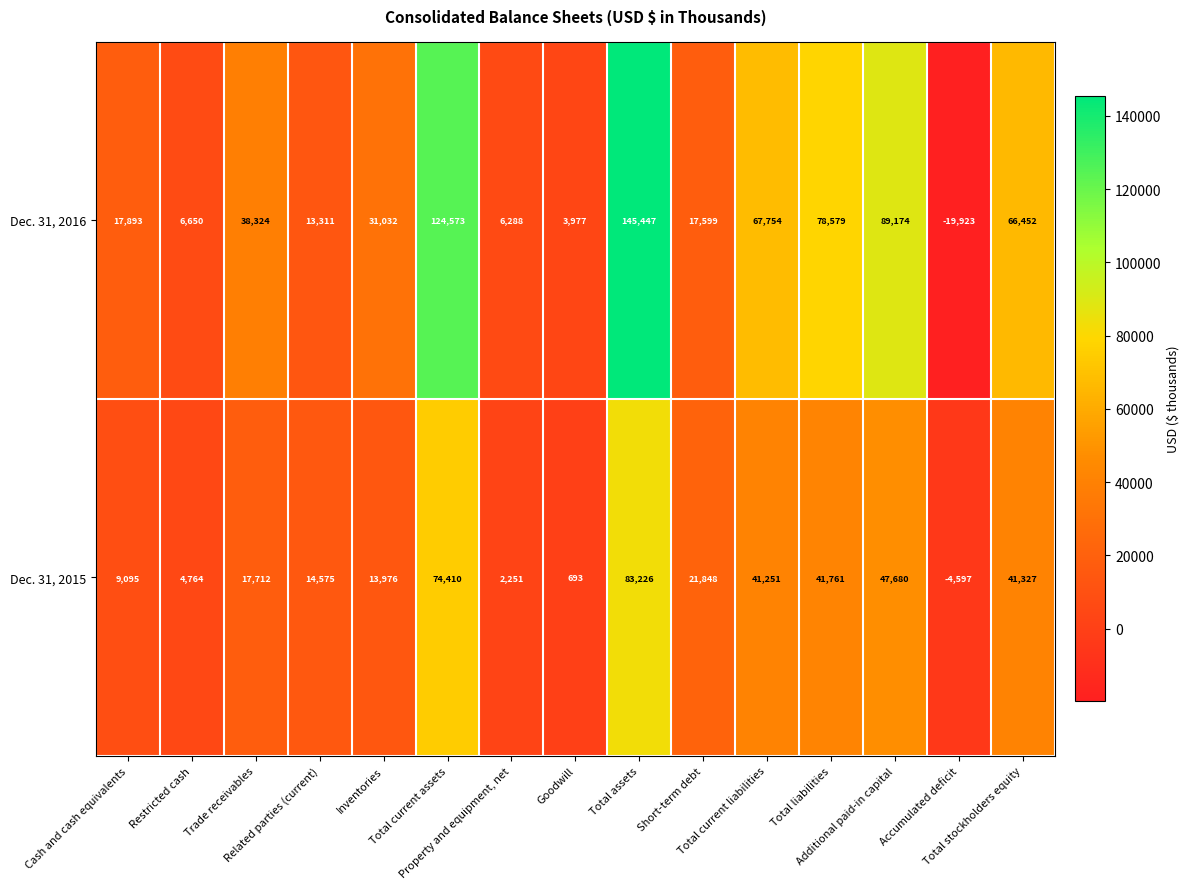

How many data points does each series have?

15